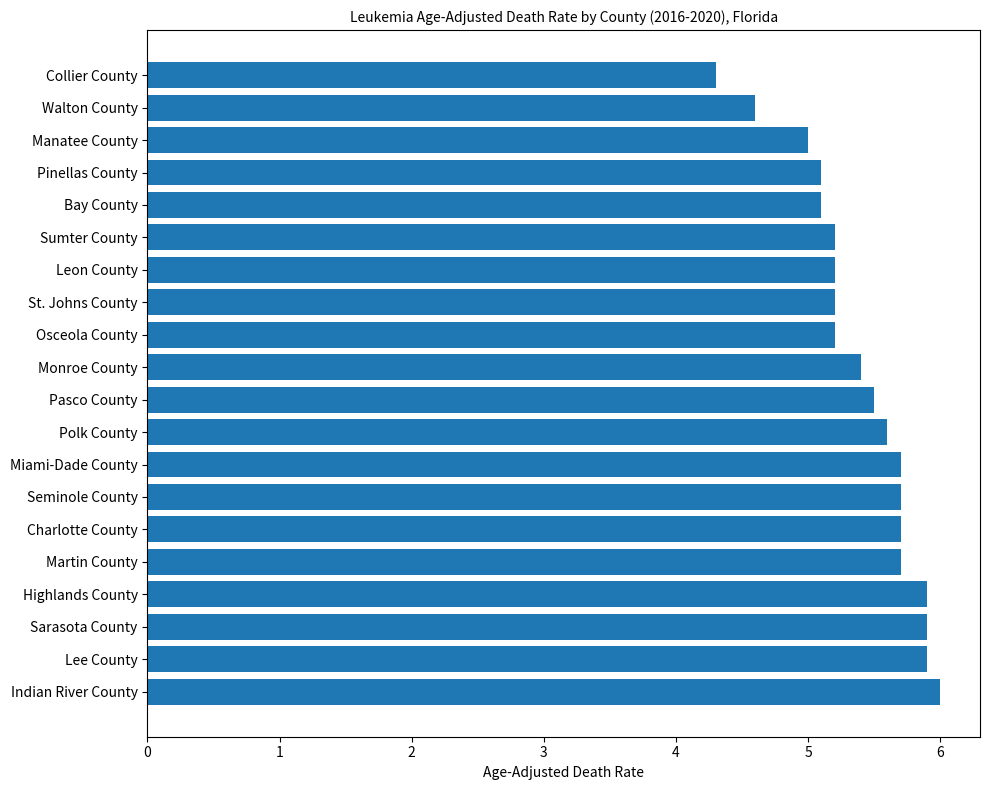

Does the chart contain stacked bars?

No